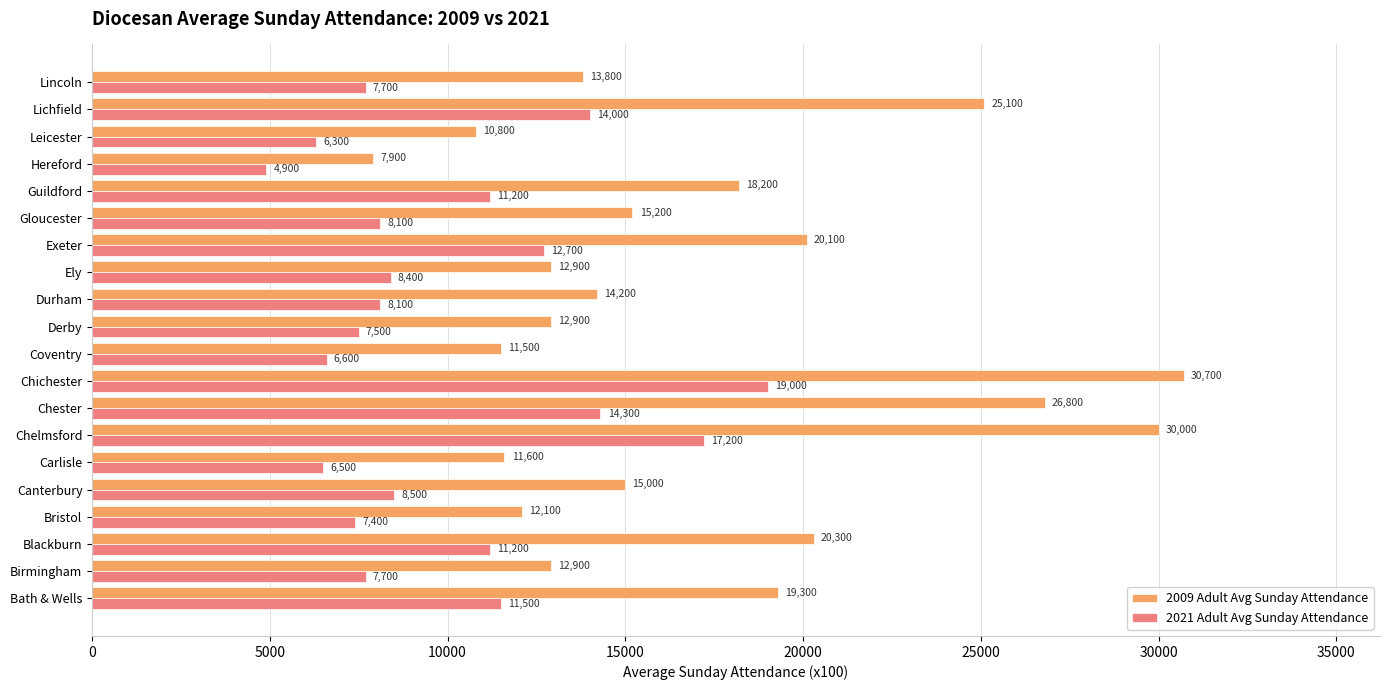

At which category does the chart reach its minimum across all series?

Hereford